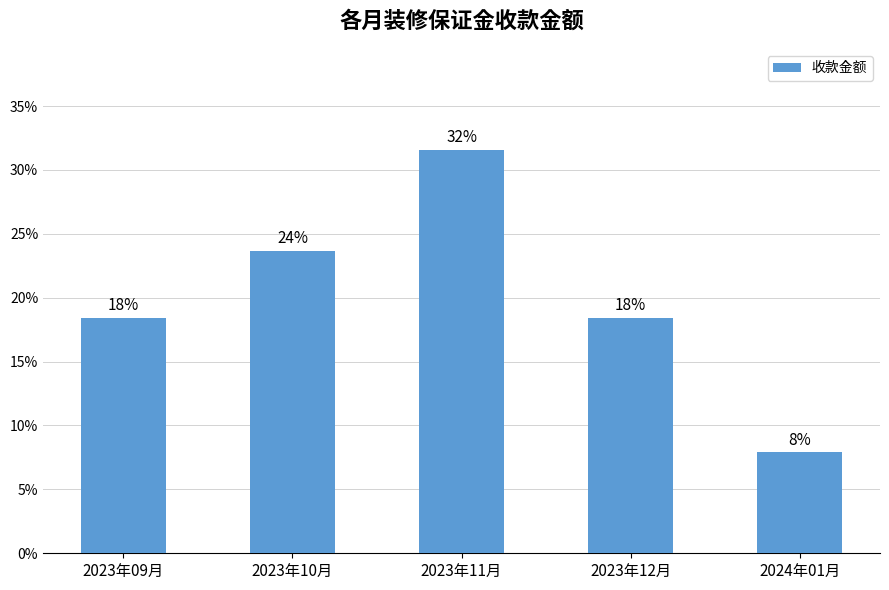

Does the chart contain any negative values?

No